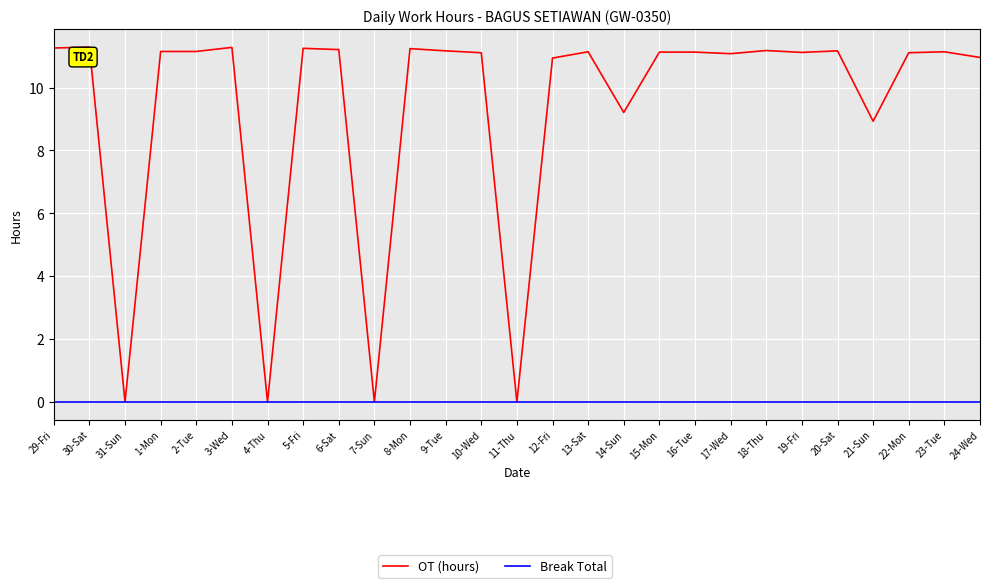

Is the value of OT (hours) at 5-Fri greater than the value of Break Total at 30-Sat?

Yes